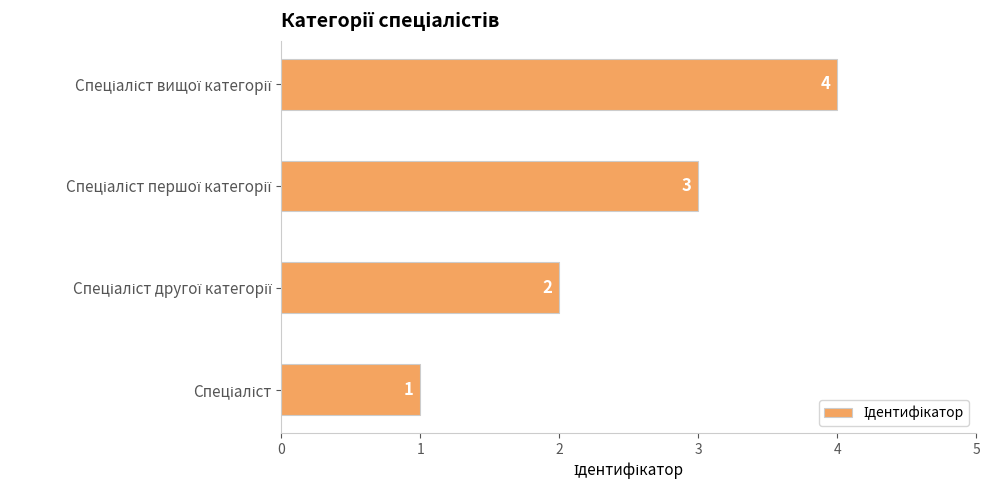

What is the greatest value displayed?

4